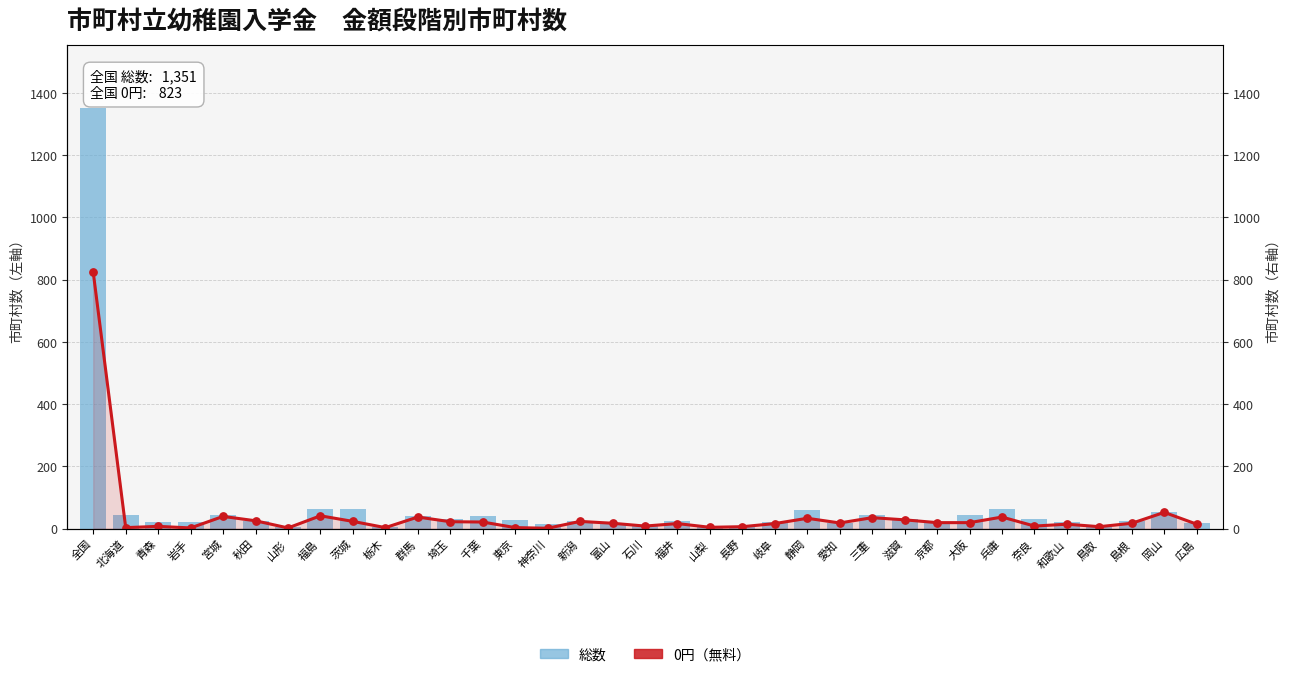

Is the value of 0円 at 静岡 greater than the value of 総数 at 兵庫?

No